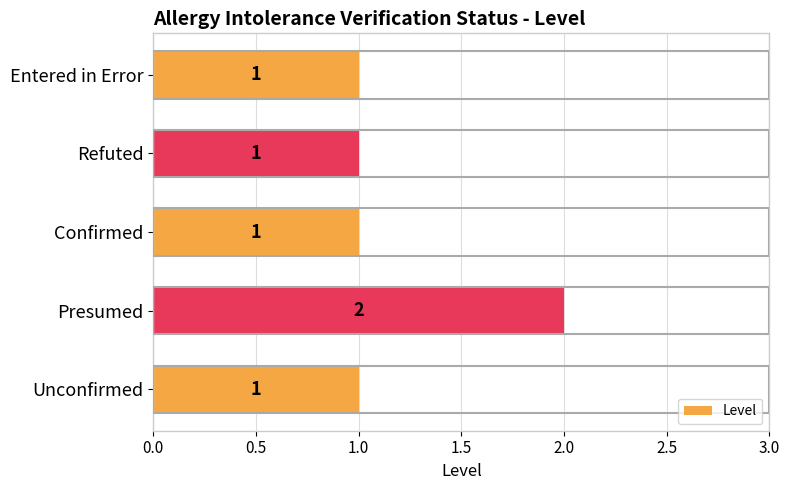

What is the difference between the maximum and second lowest values?

1